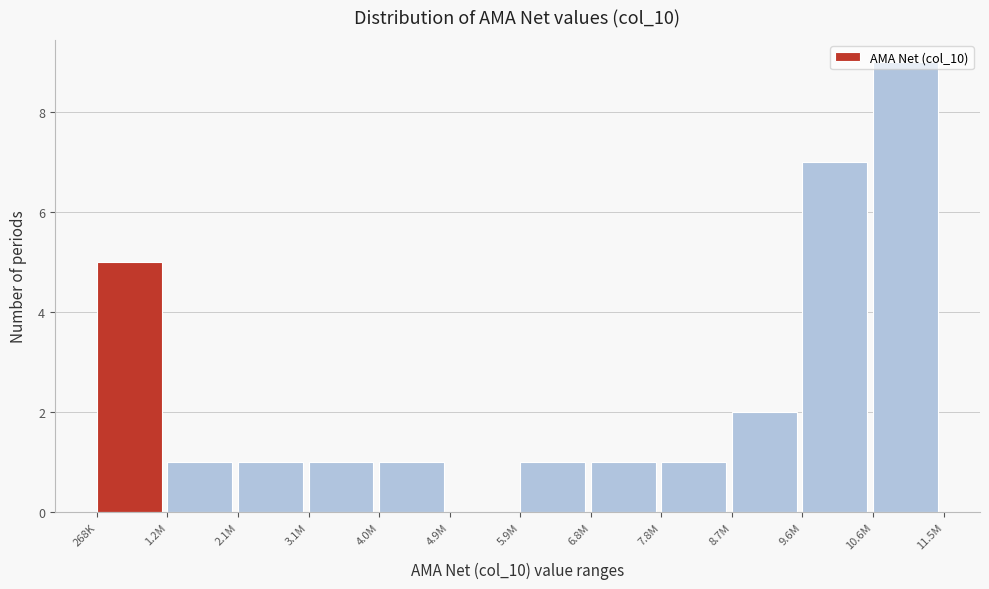

Where is the data nearest to the value 4?

268K